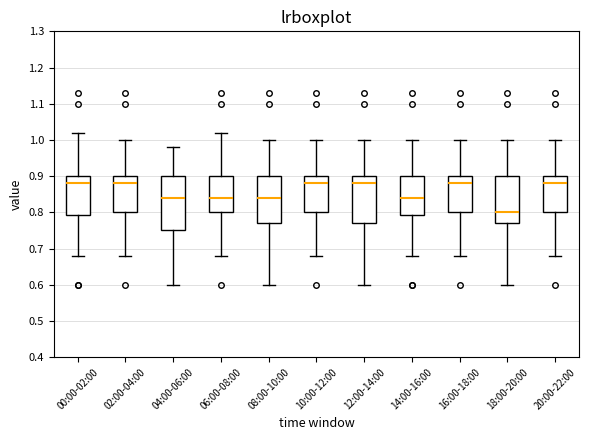

Where is the lower edge of the box for 18:00-20:00 on the y-axis? The values are not printed on the chart, so give them approximately, as read against the axis.

0.77